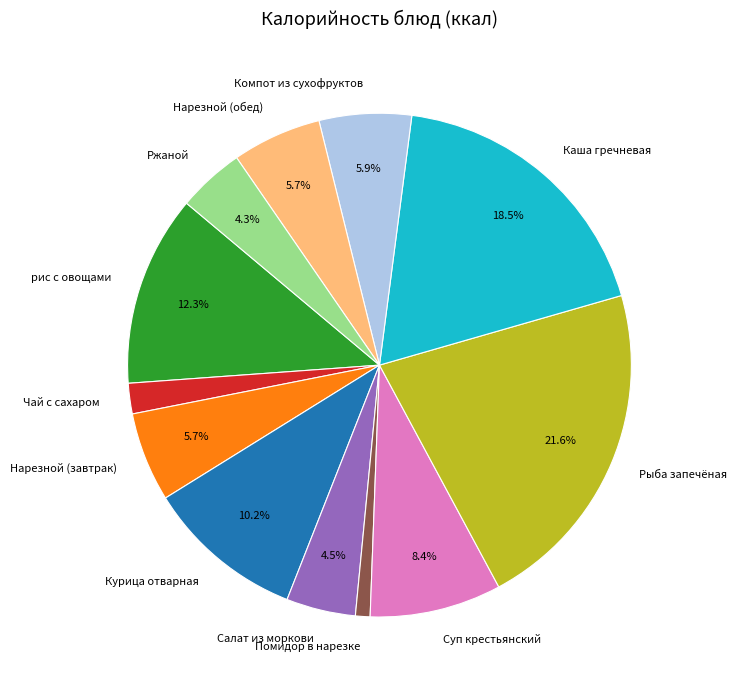

To the nearest percent, what is the combined percentage of Рыба запечёная and Салат из моркови?

26%